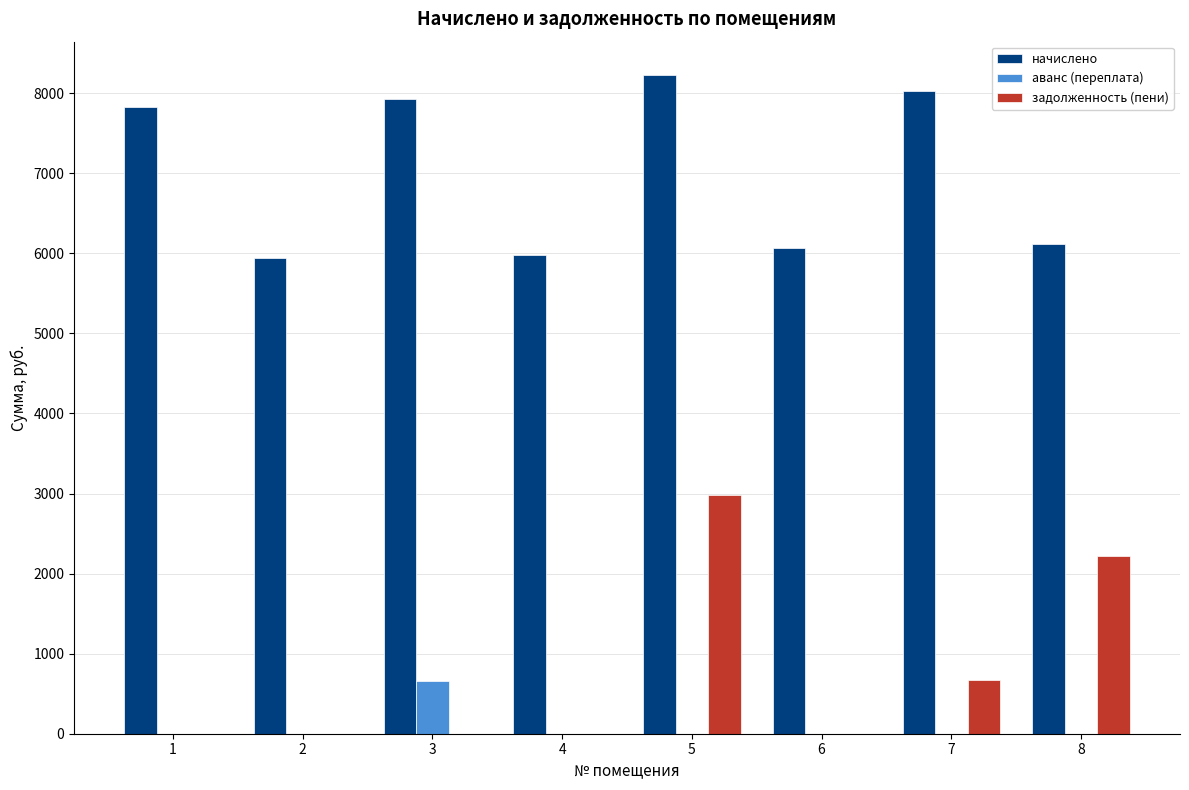

What is the maximum value shown in the chart?

8233.0